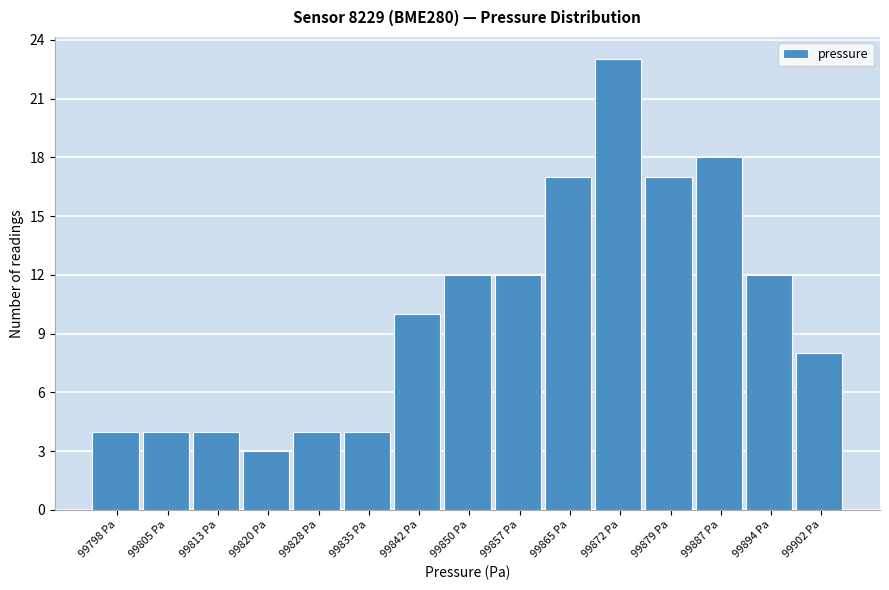

Reading left to right, list all the values displayed in this chart.

99798 Pa=4	99805 Pa=4	99813 Pa=4	99820 Pa=3	99828 Pa=4	99835 Pa=4	99842 Pa=10	99850 Pa=12	99857 Pa=12	99865 Pa=17	99872 Pa=23	99879 Pa=17	99887 Pa=18	99894 Pa=12	99902 Pa=8